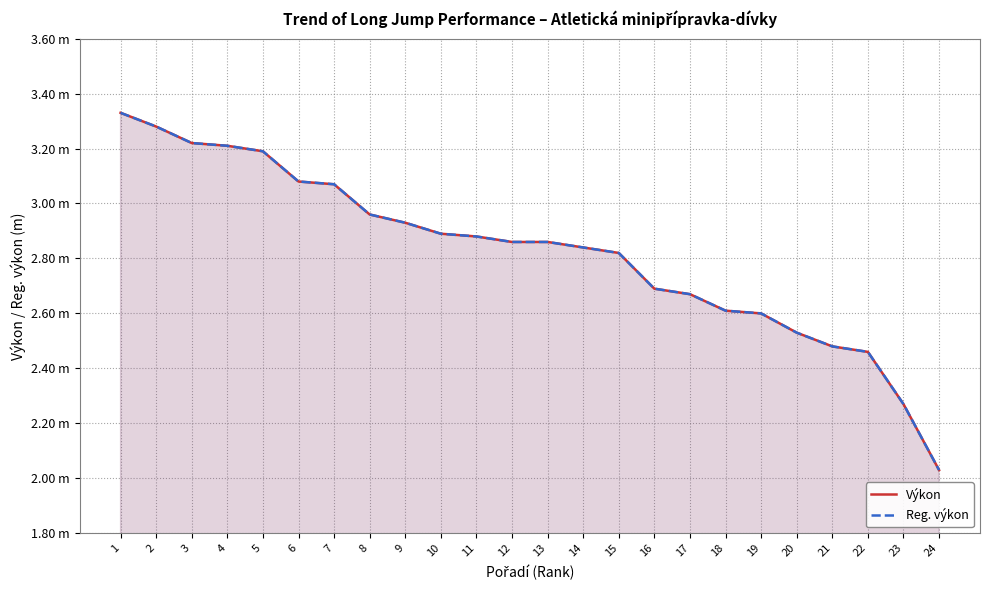

Which label corresponds to the smallest value in the chart?

24